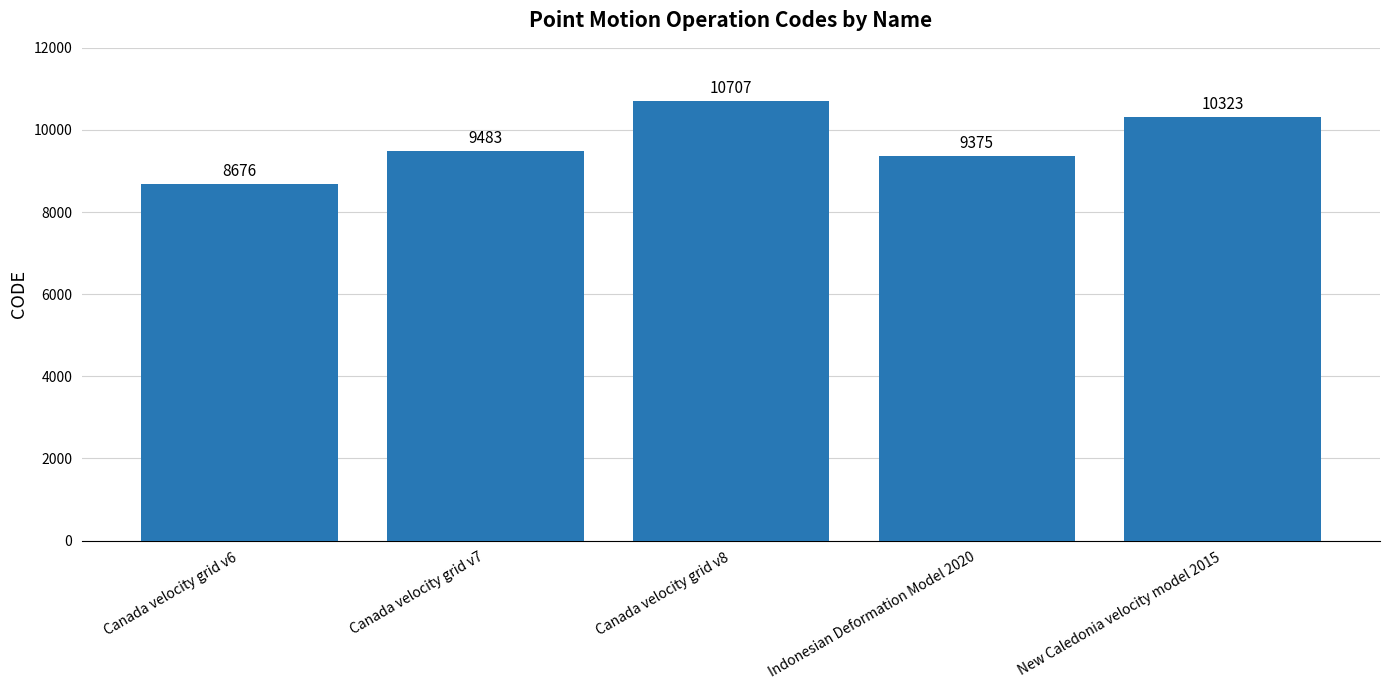

What is the difference between the values at Canada velocity grid v8 and New Caledonia velocity model 2015?

384